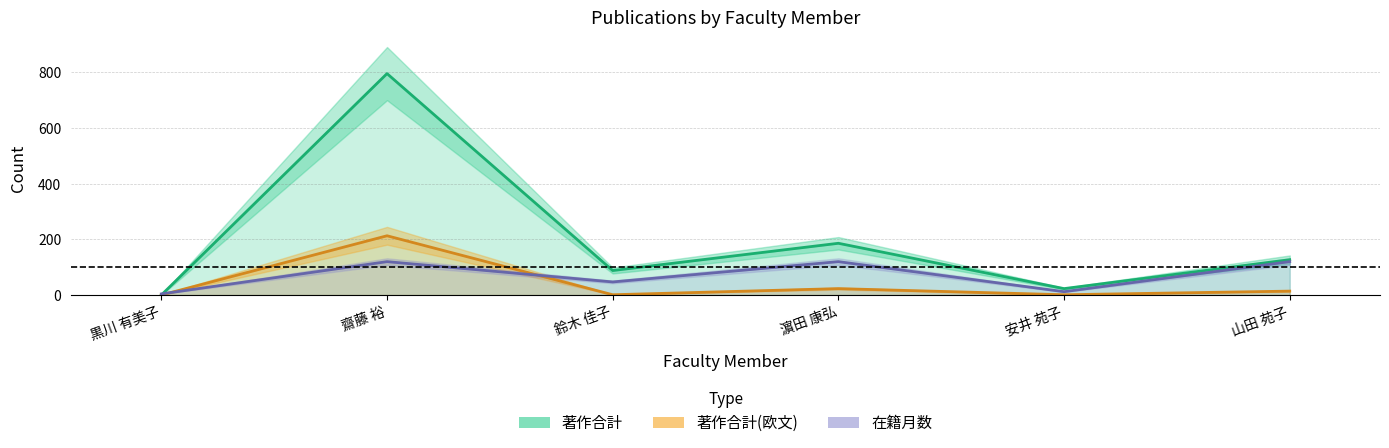

Reading left to right, transcribe all the data shown in this chart.

著作合計: 0	796	88	186	23	127
著作合計(欧文): 0	213	1	23	1	14
在籍月数: 4	120	47	120	12	120